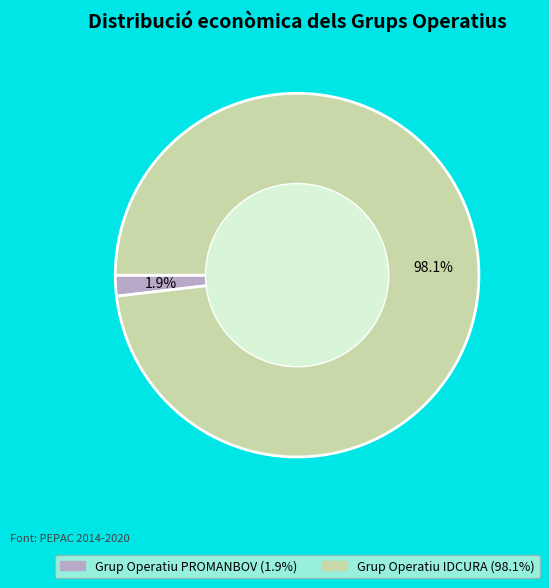

Between Grup Operatiu IDCURA and Grup Operatiu PROMANBOV, which is larger?

Grup Operatiu IDCURA